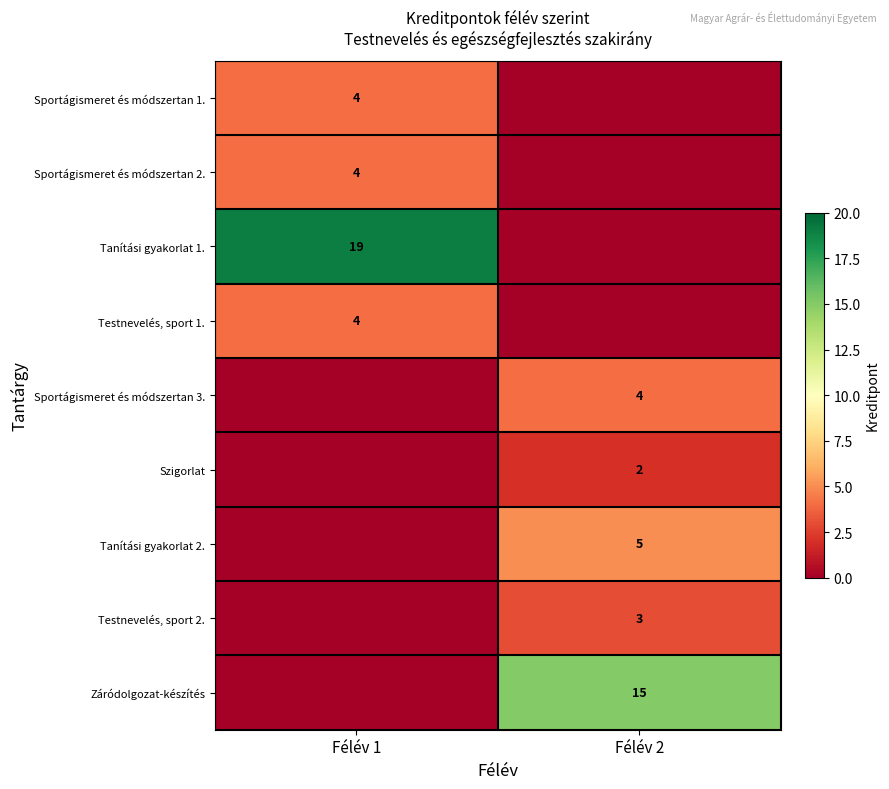

The value of Sportágismeret és módszertan 2. at Félév 1 is 4. True or false?

True